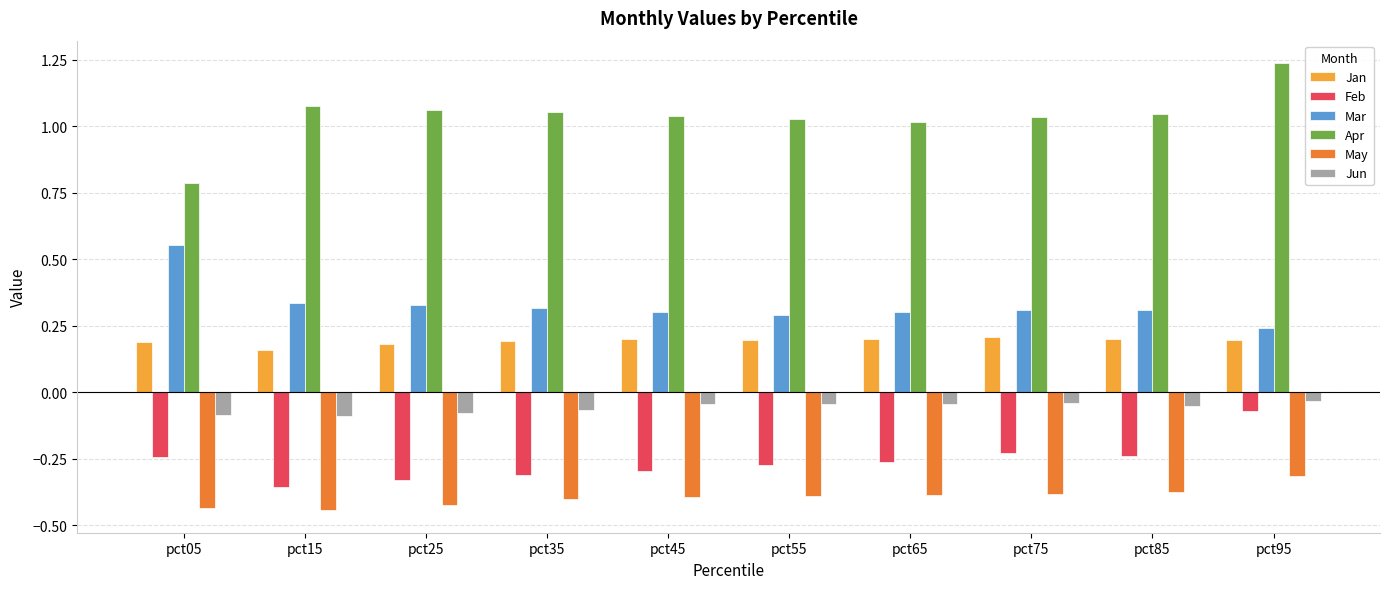

What is the difference between the highest and lowest values at pct25?

1.5